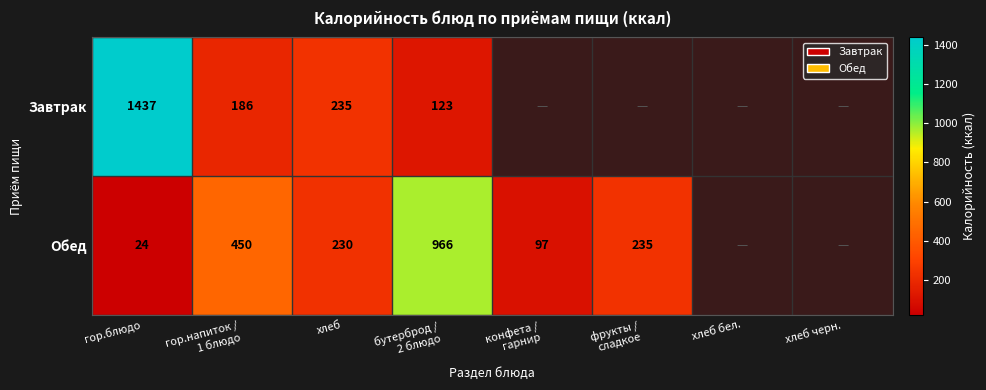

What is the maximum value shown in the chart?

1437